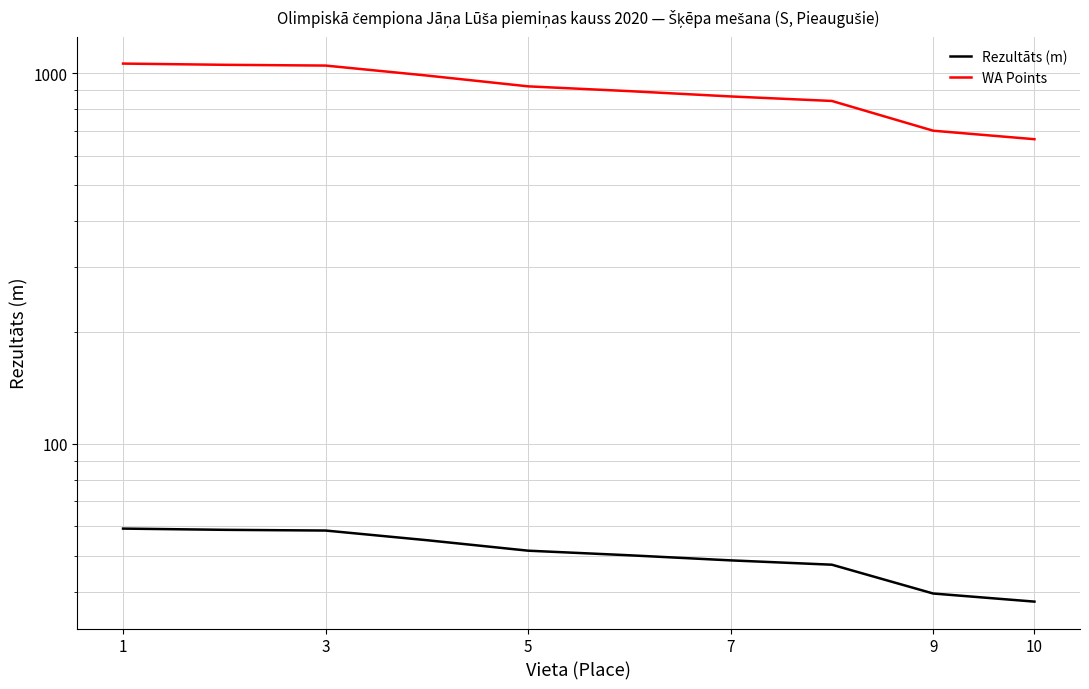

At how many categories does at least one series exceed 704?

8